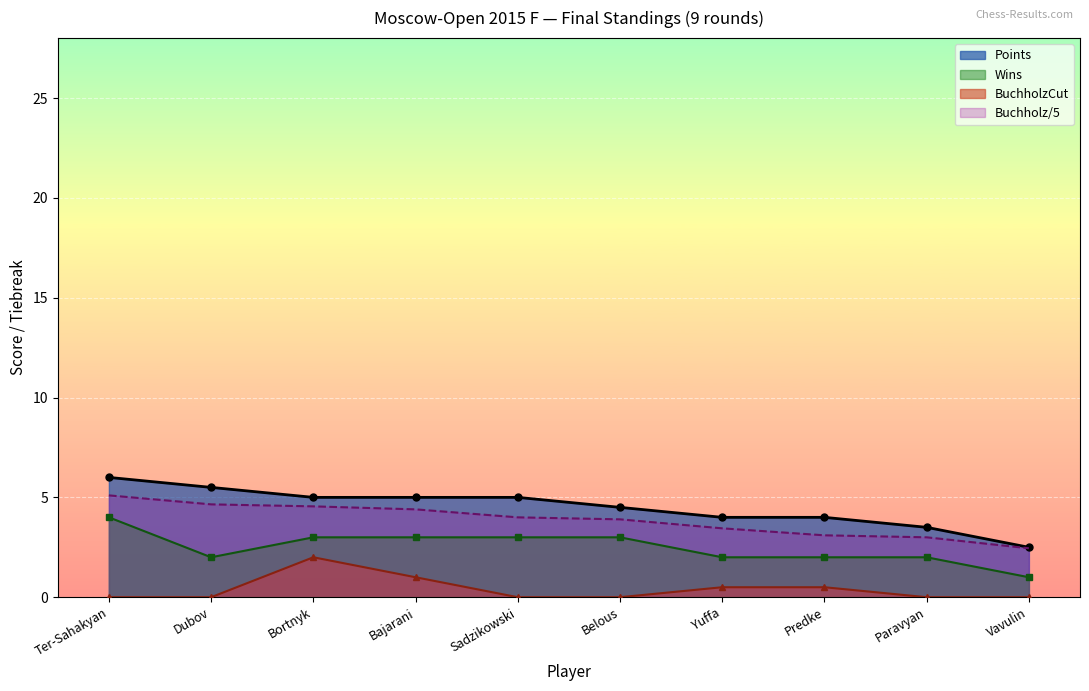

What are all the series names shown in the legend?

Points, Wins, BuchholzCut, Buchholz/5